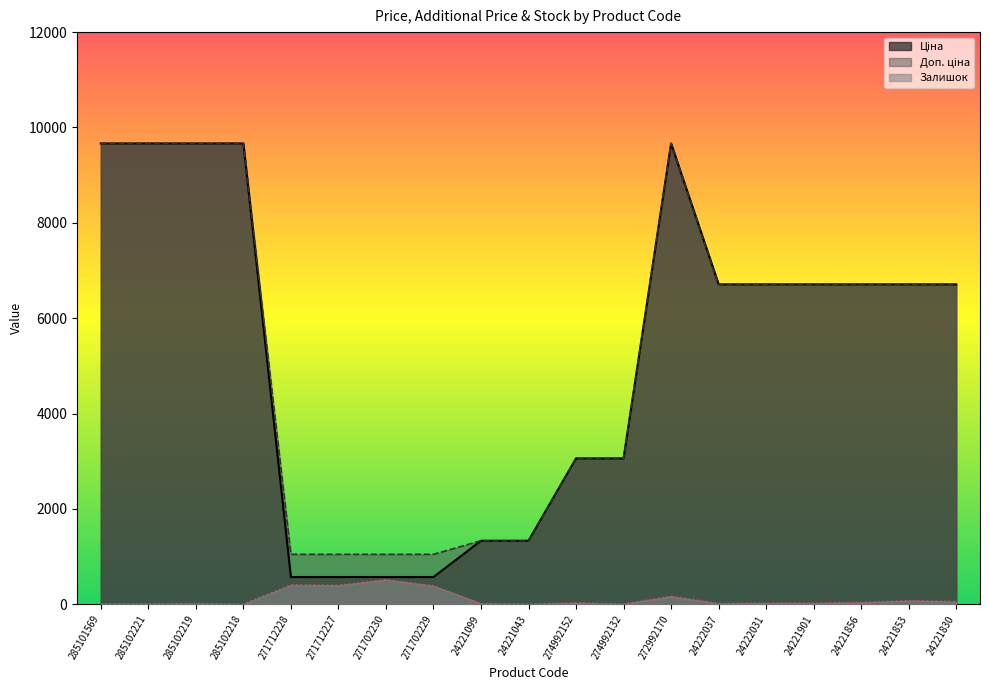

True or false: Ціна has more than 0 interior local peaks.

True